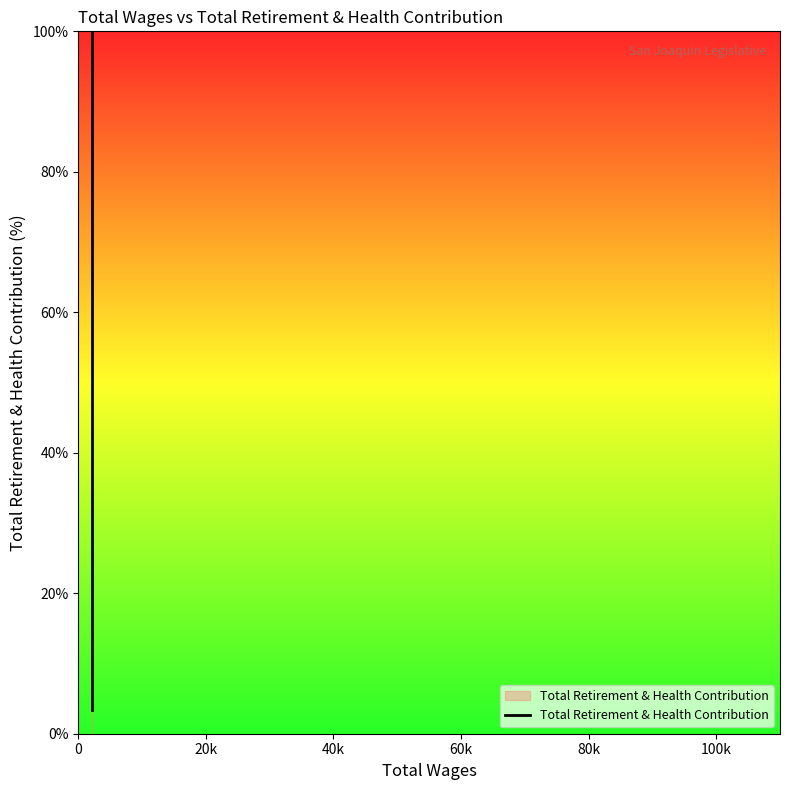

What is the minimum value shown in the chart?

3.3